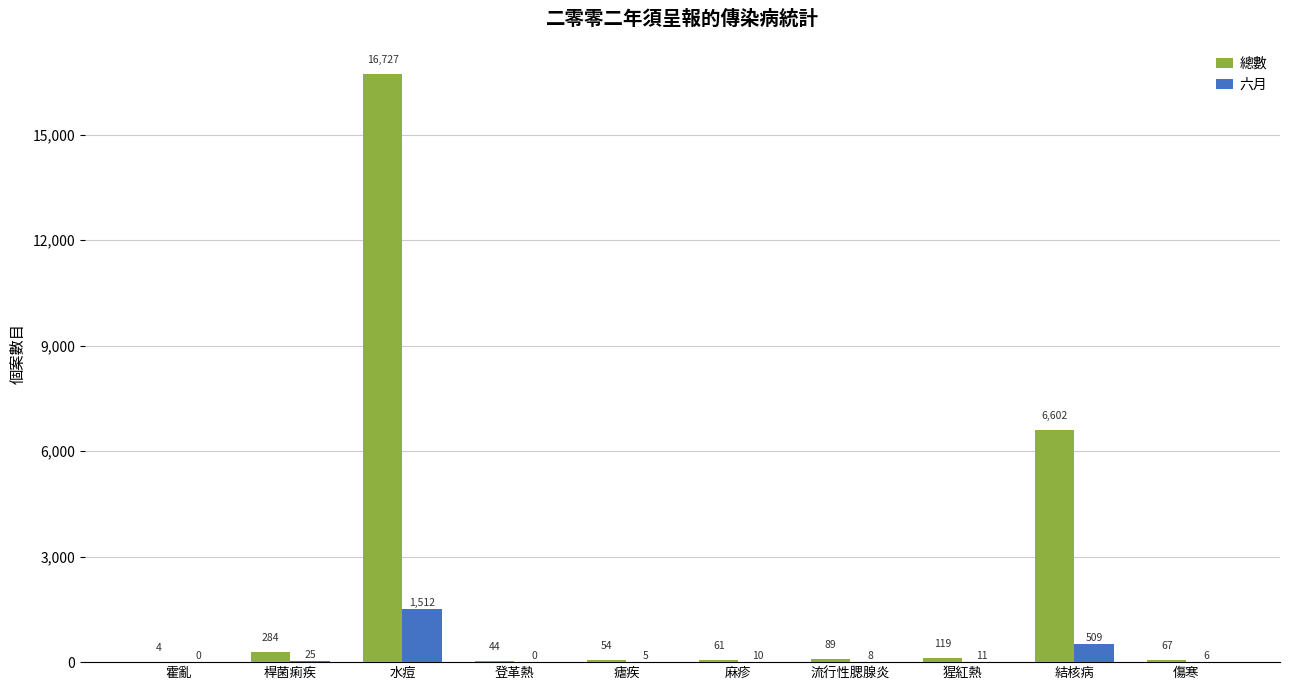

Between 水痘 and 麻疹, which series saw the biggest shift?

總數